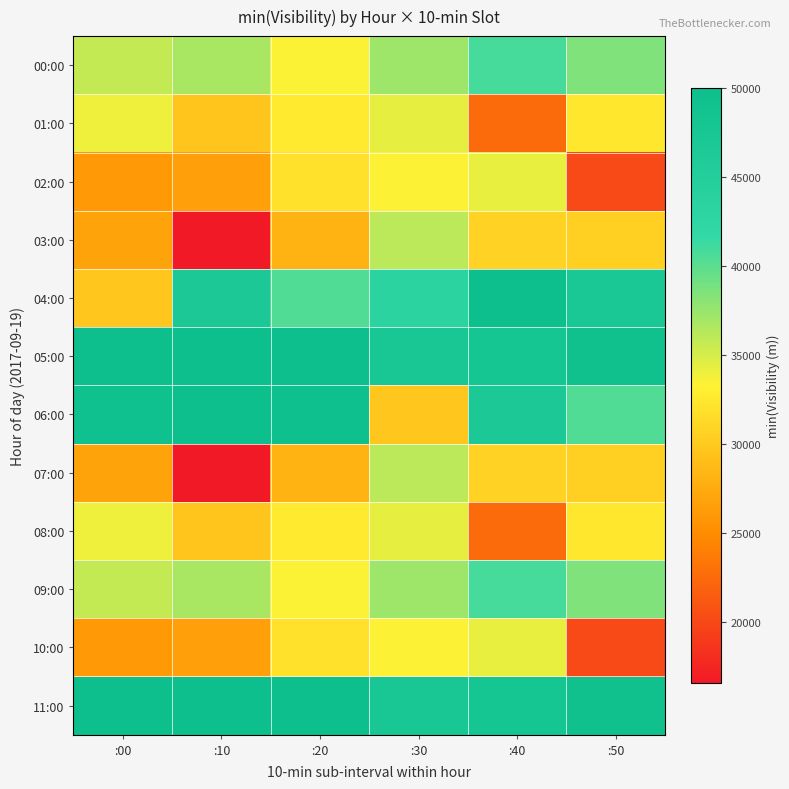

At which category is the sum across all series the highest?

:30